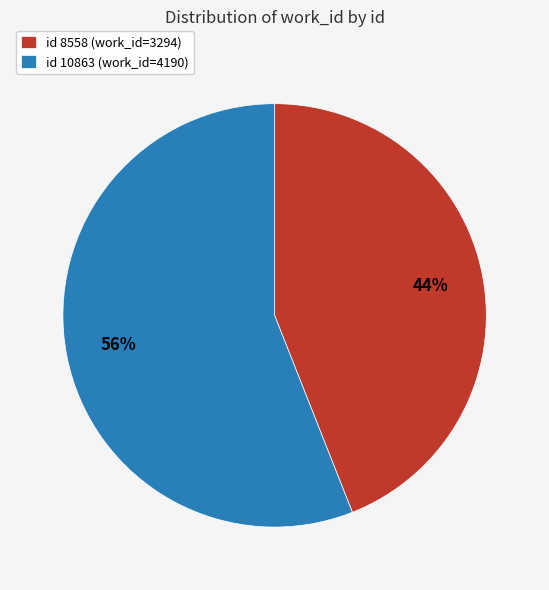

What is the ratio of the value at id 8558 (work_id=3294) to the value at id 10863 (work_id=4190)?

0.8